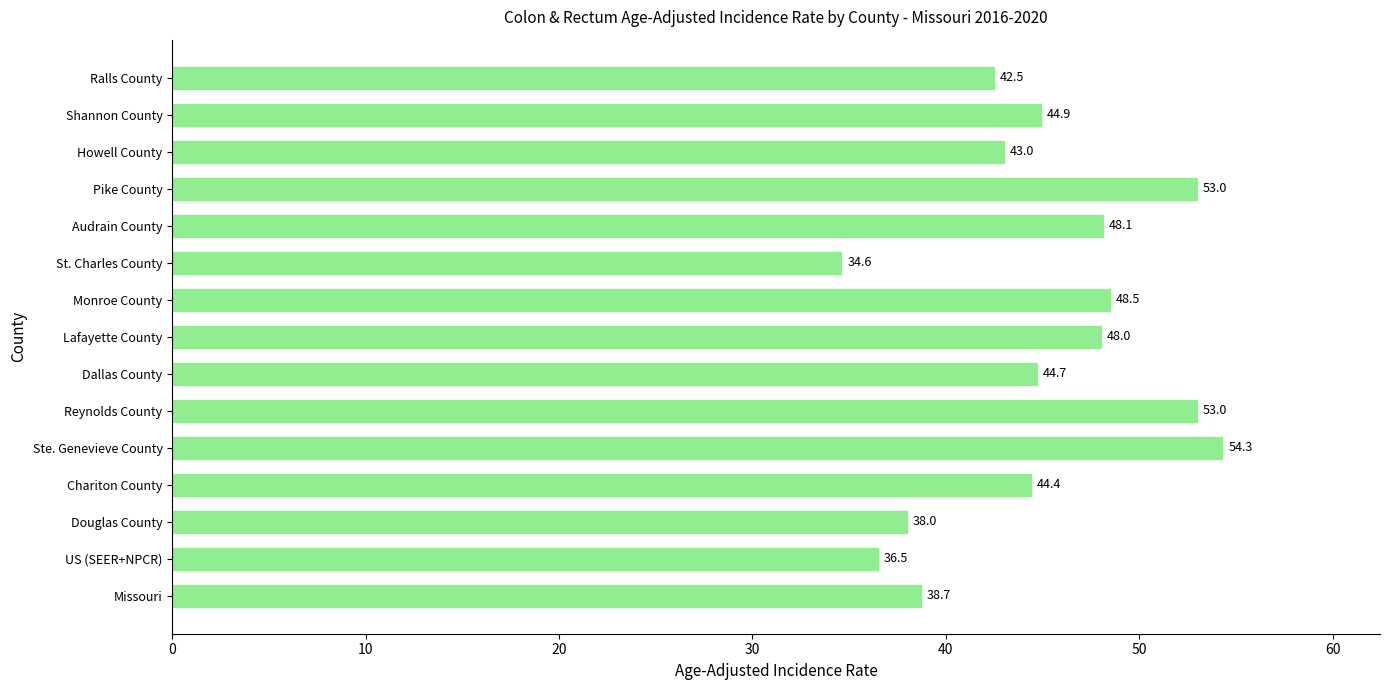

At which category does the chart reach its minimum across all series?

St. Charles County